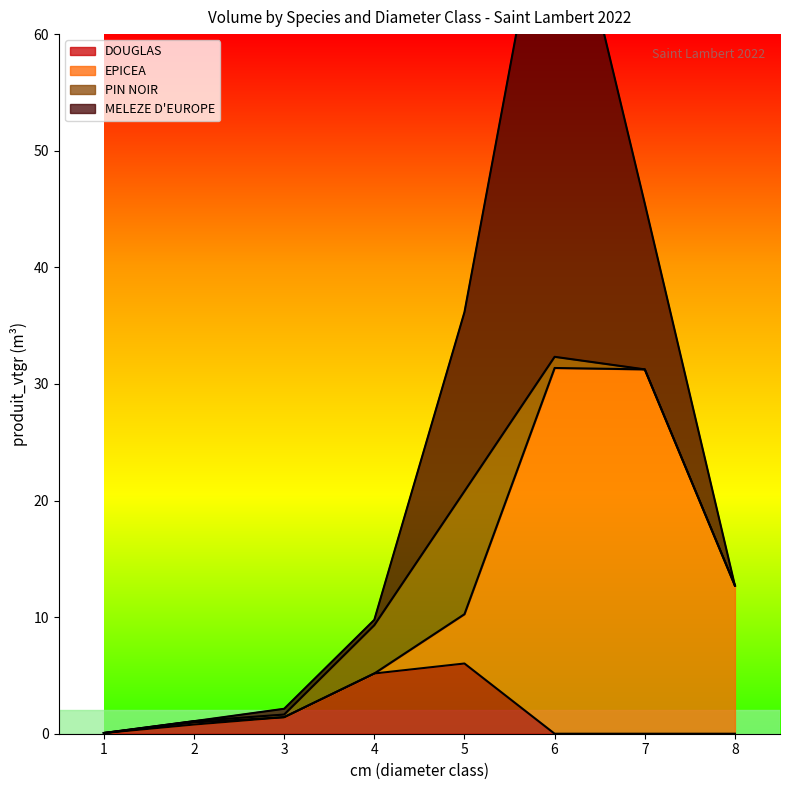

Between 2 and 3, which is larger?

3